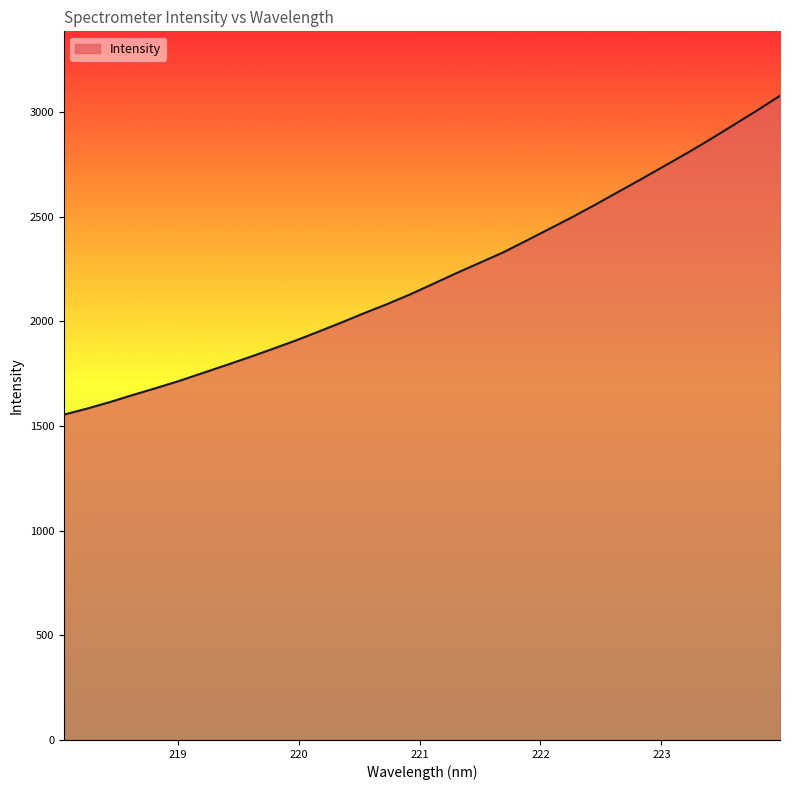

What is the minimum value shown in the chart?

1554.6